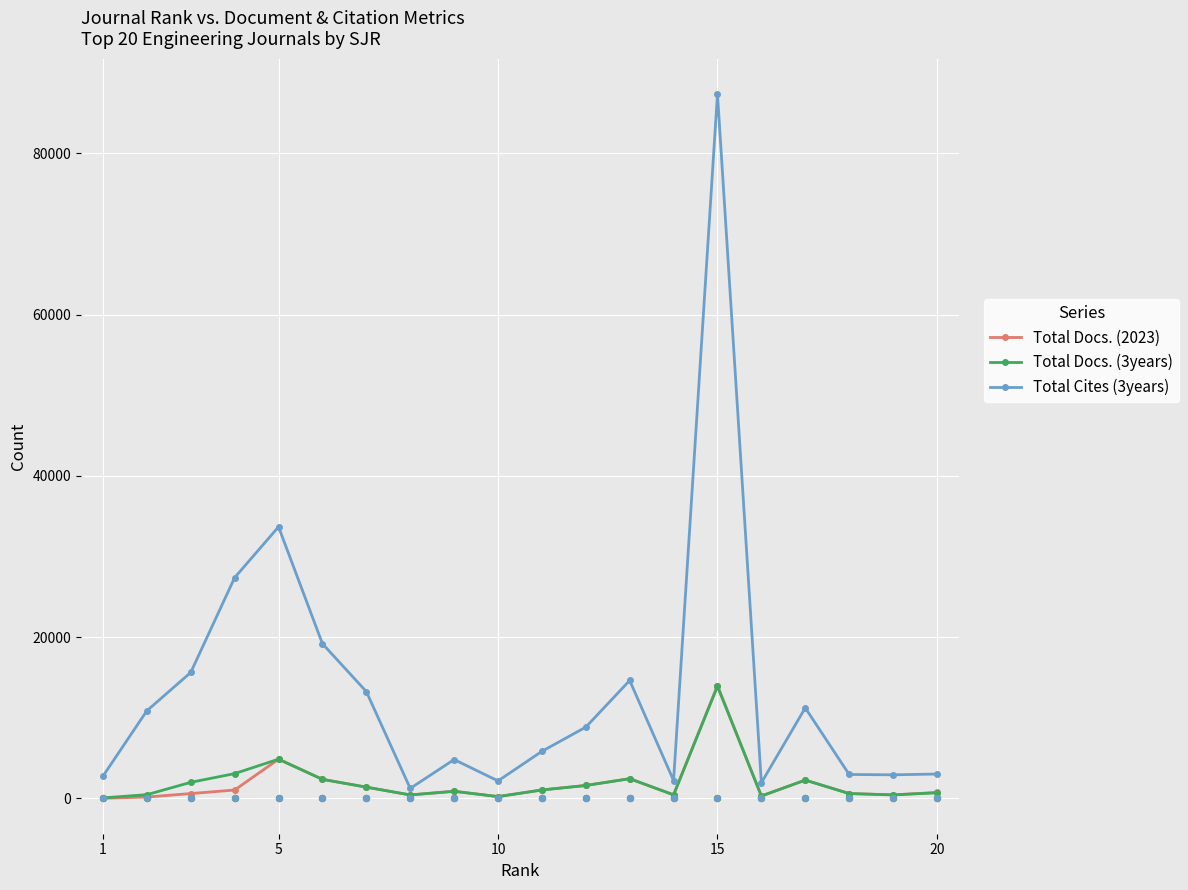

Which series contains the highest Y value?

Total Cites (3years)